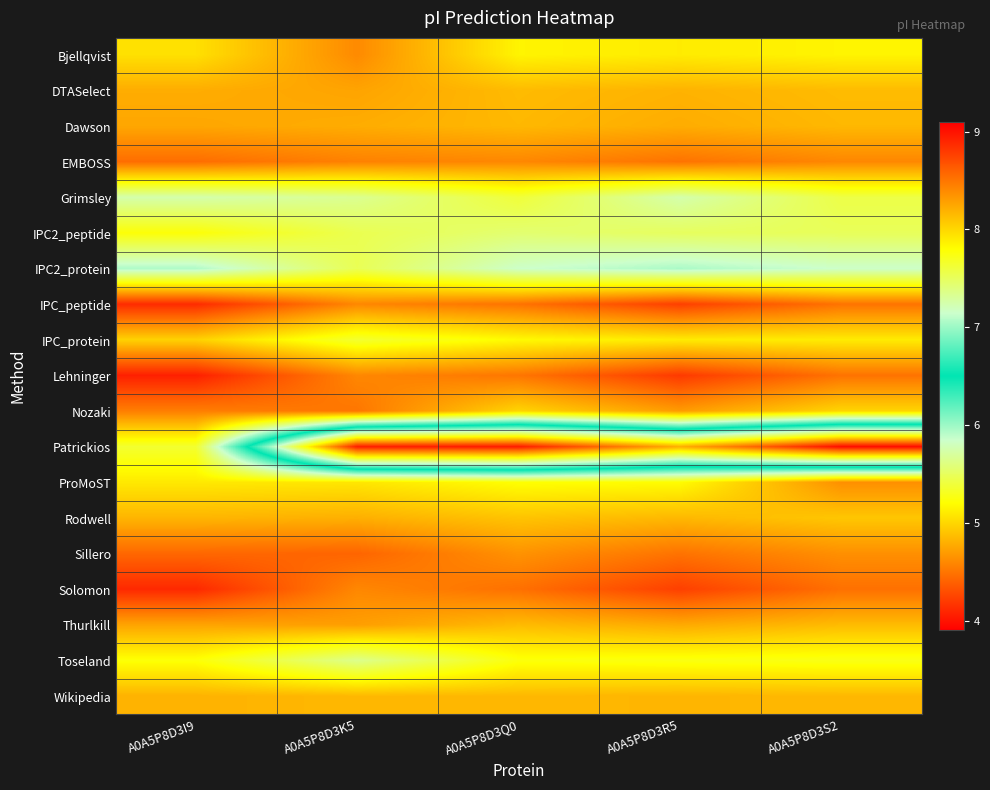

Which category has the lowest value across all series?

A0A5P8D3S2